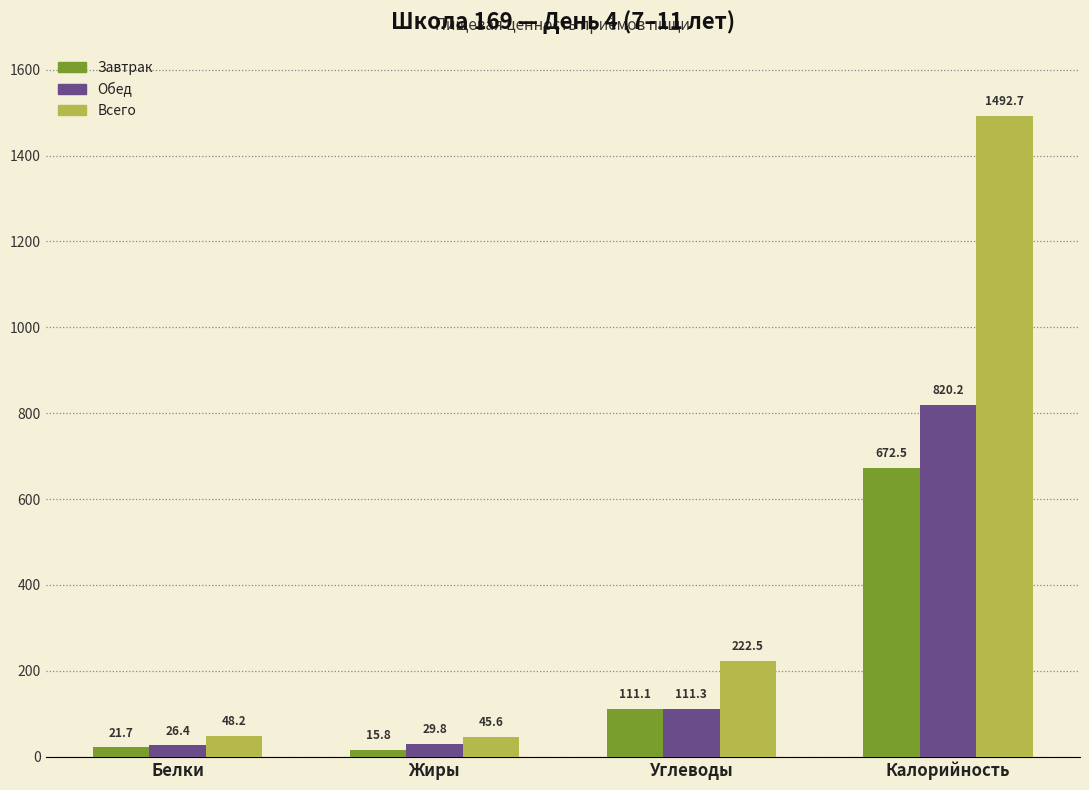

What is the difference between the second highest and second lowest values in the Завтрак series?

89.4